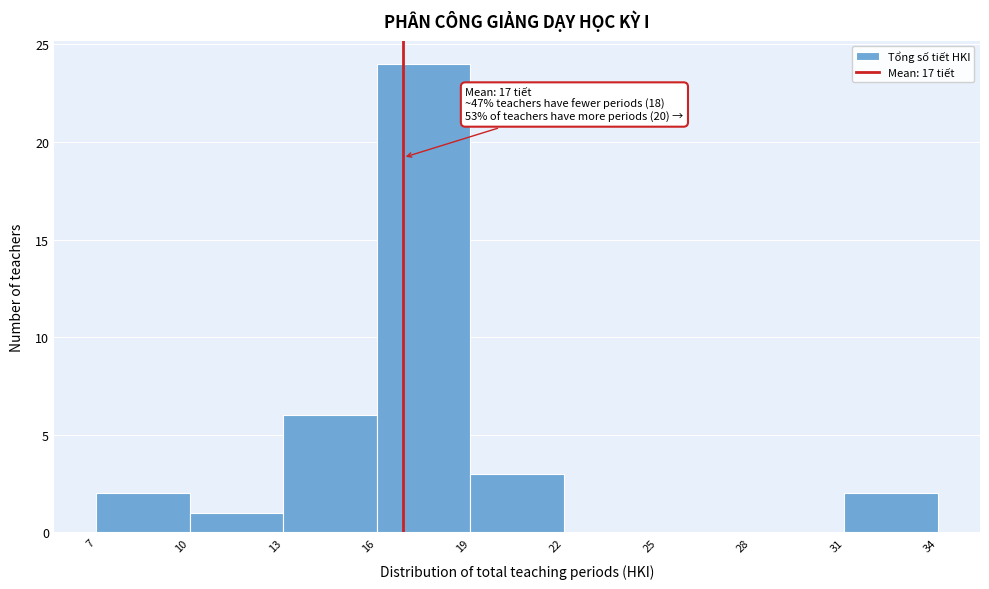

Which range on the x-axis has the tallest bar?

16 to 19